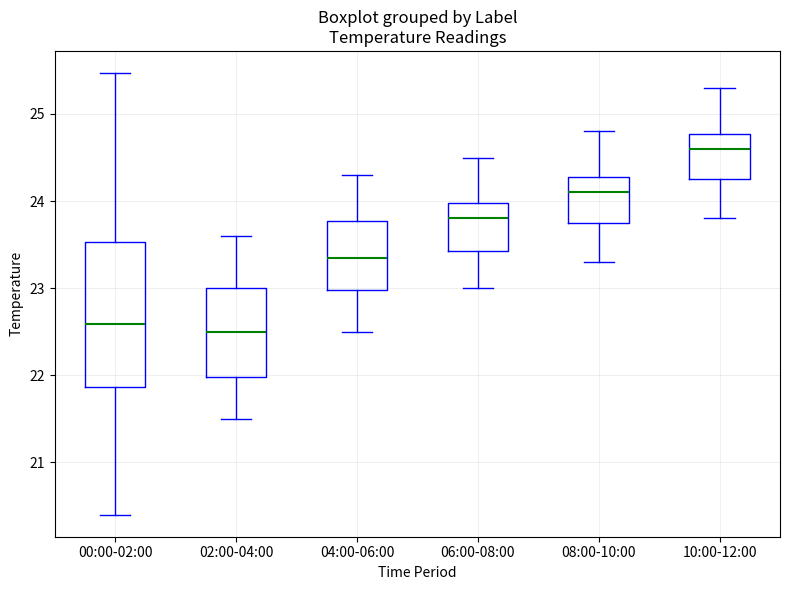

Reading left to right, read every box against the y-axis: the position of its median line, the range the box covers, and the ends of its whiskers. The values are not printed on the chart, so give them approximately, as read against the axis.

00:00-02:00: median 22.6, box 21.9 to 23.5, whiskers 20.4 to 25.5
02:00-04:00: median 22.5, box 22.0 to 23.0, whiskers 21.5 to 23.6
04:00-06:00: median 23.4, box 23.0 to 23.8, whiskers 22.5 to 24.3
06:00-08:00: median 23.8, box 23.4 to 24.0, whiskers 23.0 to 24.5
08:00-10:00: median 24.1, box 23.8 to 24.3, whiskers 23.3 to 24.8
10:00-12:00: median 24.6, box 24.3 to 24.8, whiskers 23.8 to 25.3